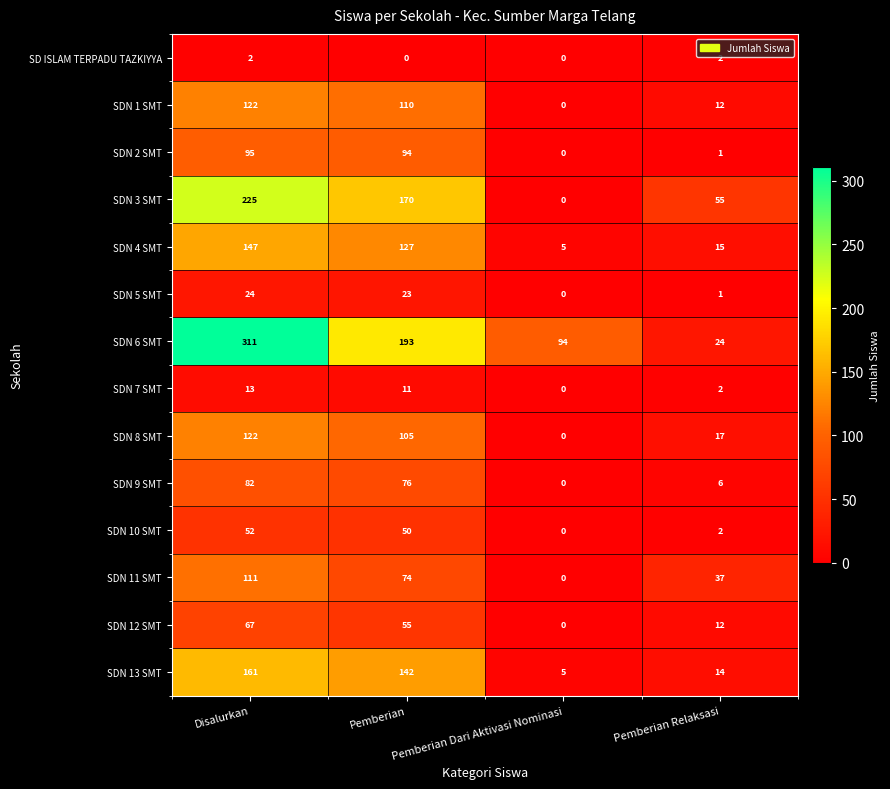

What is the total value across all series at Disalurkan?

1534